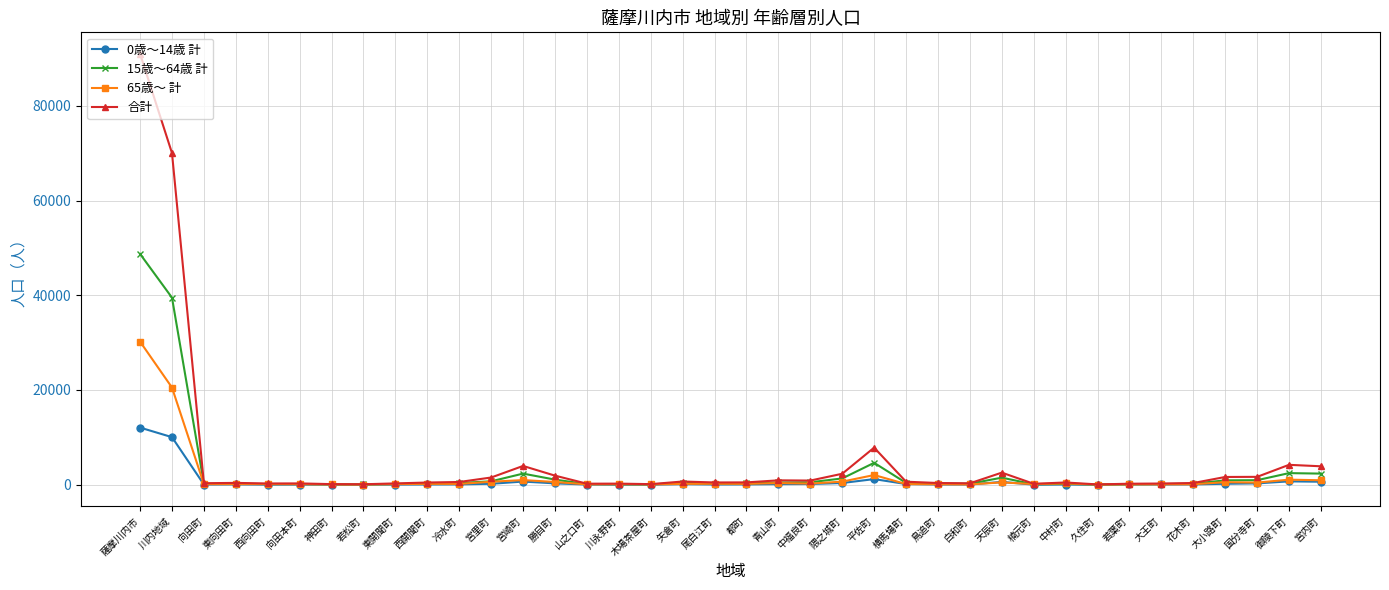

What is the average value of the 15歳〜64歳 計 series?

2932